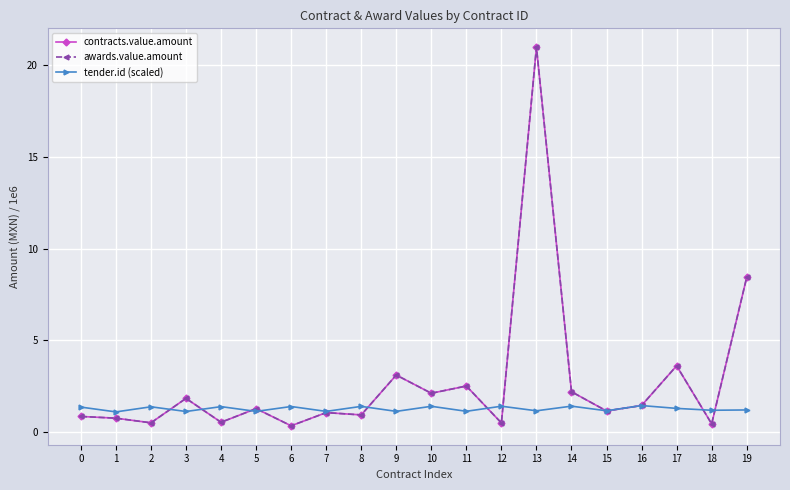

What is the sum of all awards.value.amount values?

54.3